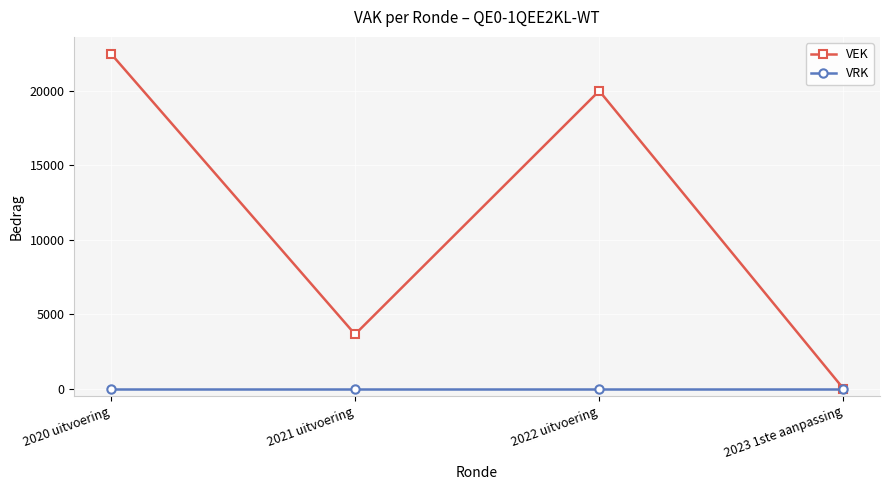

What is the difference between the second highest and second lowest values in the VEK series?

16355